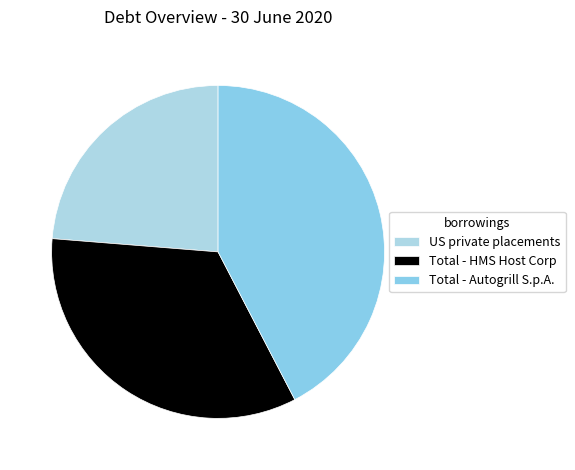

Is it true that US private placements is 13% of the pie?

False